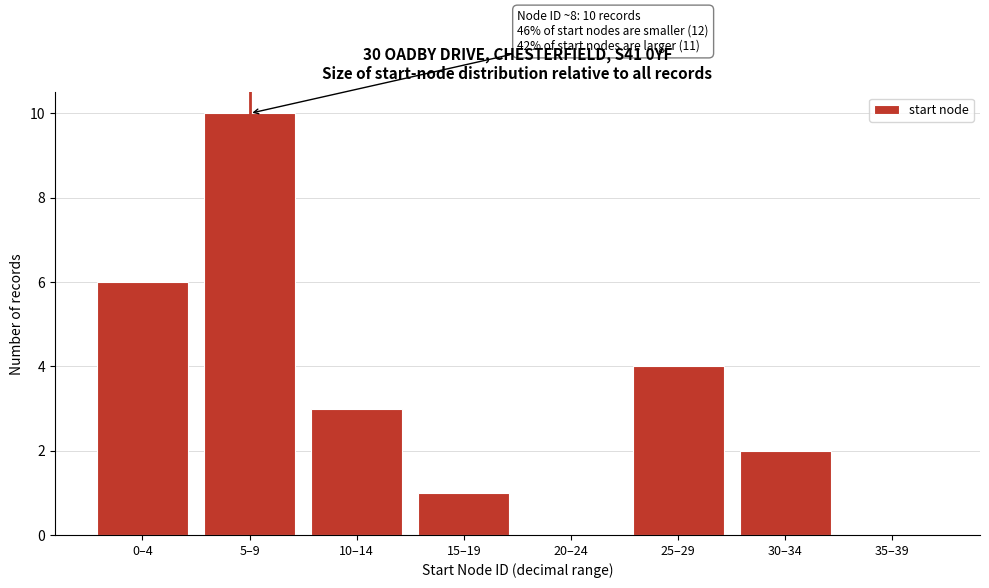

Reading left to right, list all the values displayed in this chart.

0–4=6	5–9=10	10–14=3	15–19=1	20–24=0	25–29=4	30–34=2	35–39=0